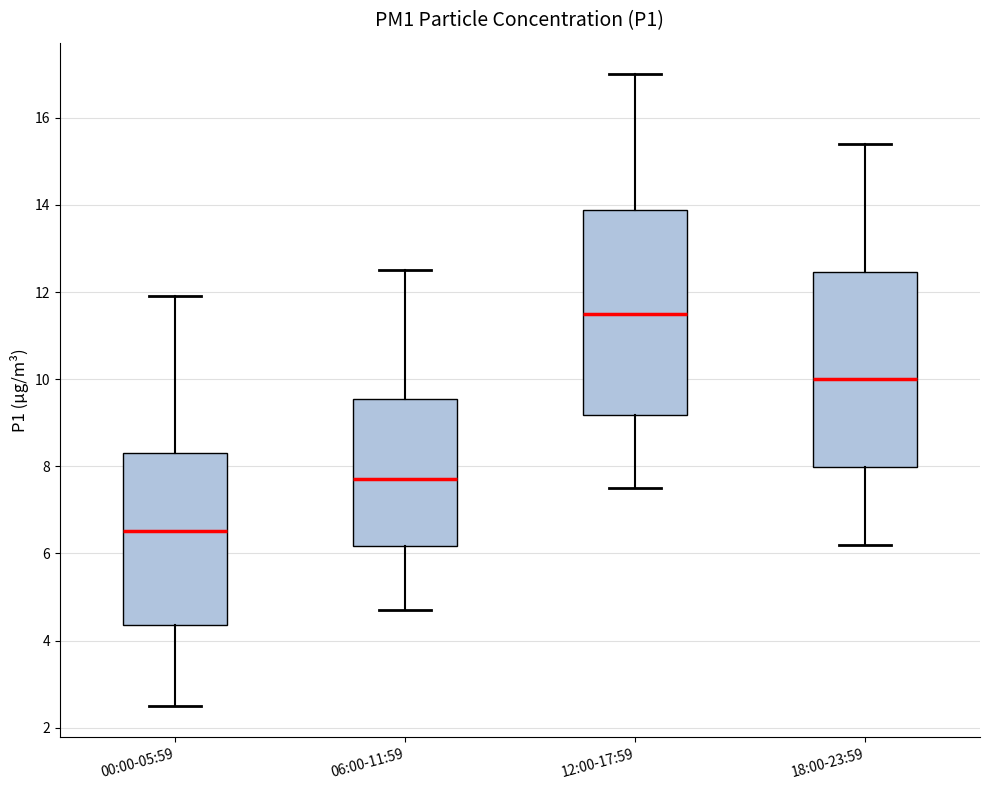

Where does the upper whisker of the box for 18:00-23:59 end on the y-axis? The values are not printed on the chart, so give them approximately, as read against the axis.

15.4